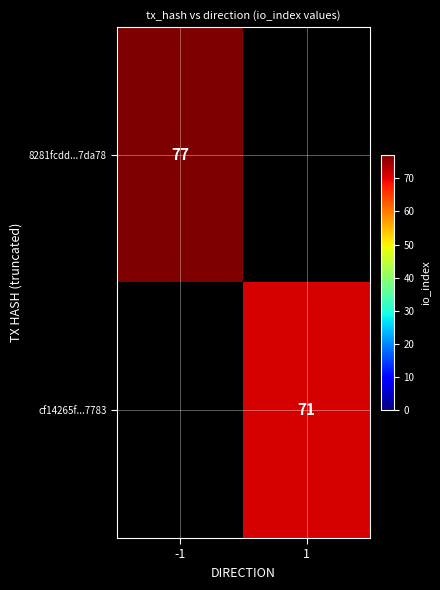

Is it true that cf14265f...7783 equals 71 at 1?

True